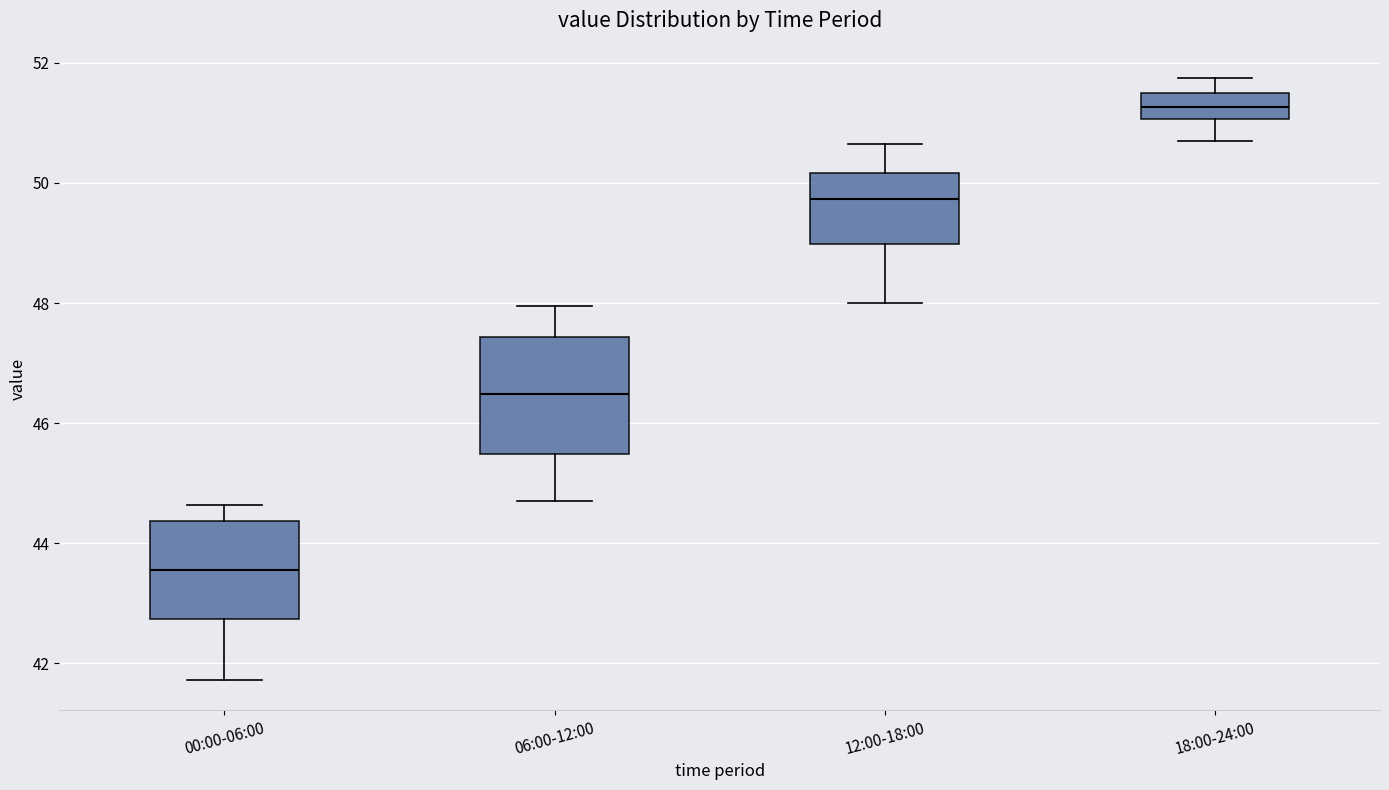

Which box is the tallest, from its lower edge to its upper edge?

06:00-12:00